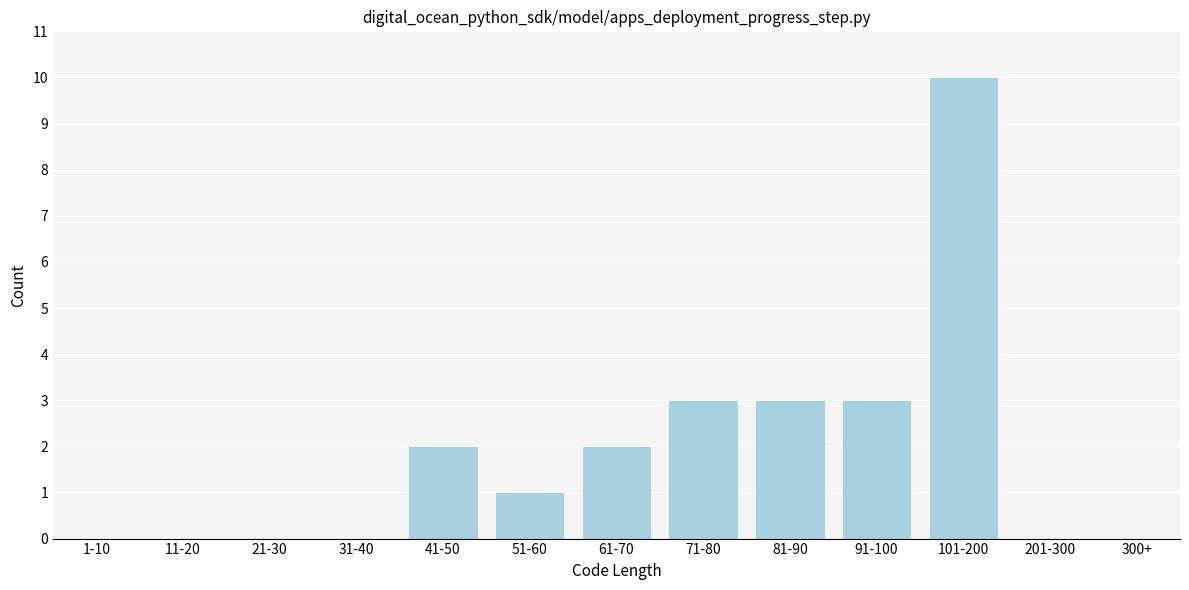

Reading left to right, extract all data points from this chart.

1-10=0	11-20=0	21-30=0	31-40=0	41-50=2	51-60=1	61-70=2	71-80=3	81-90=3	91-100=3	101-200=10	201-300=0	300+=0